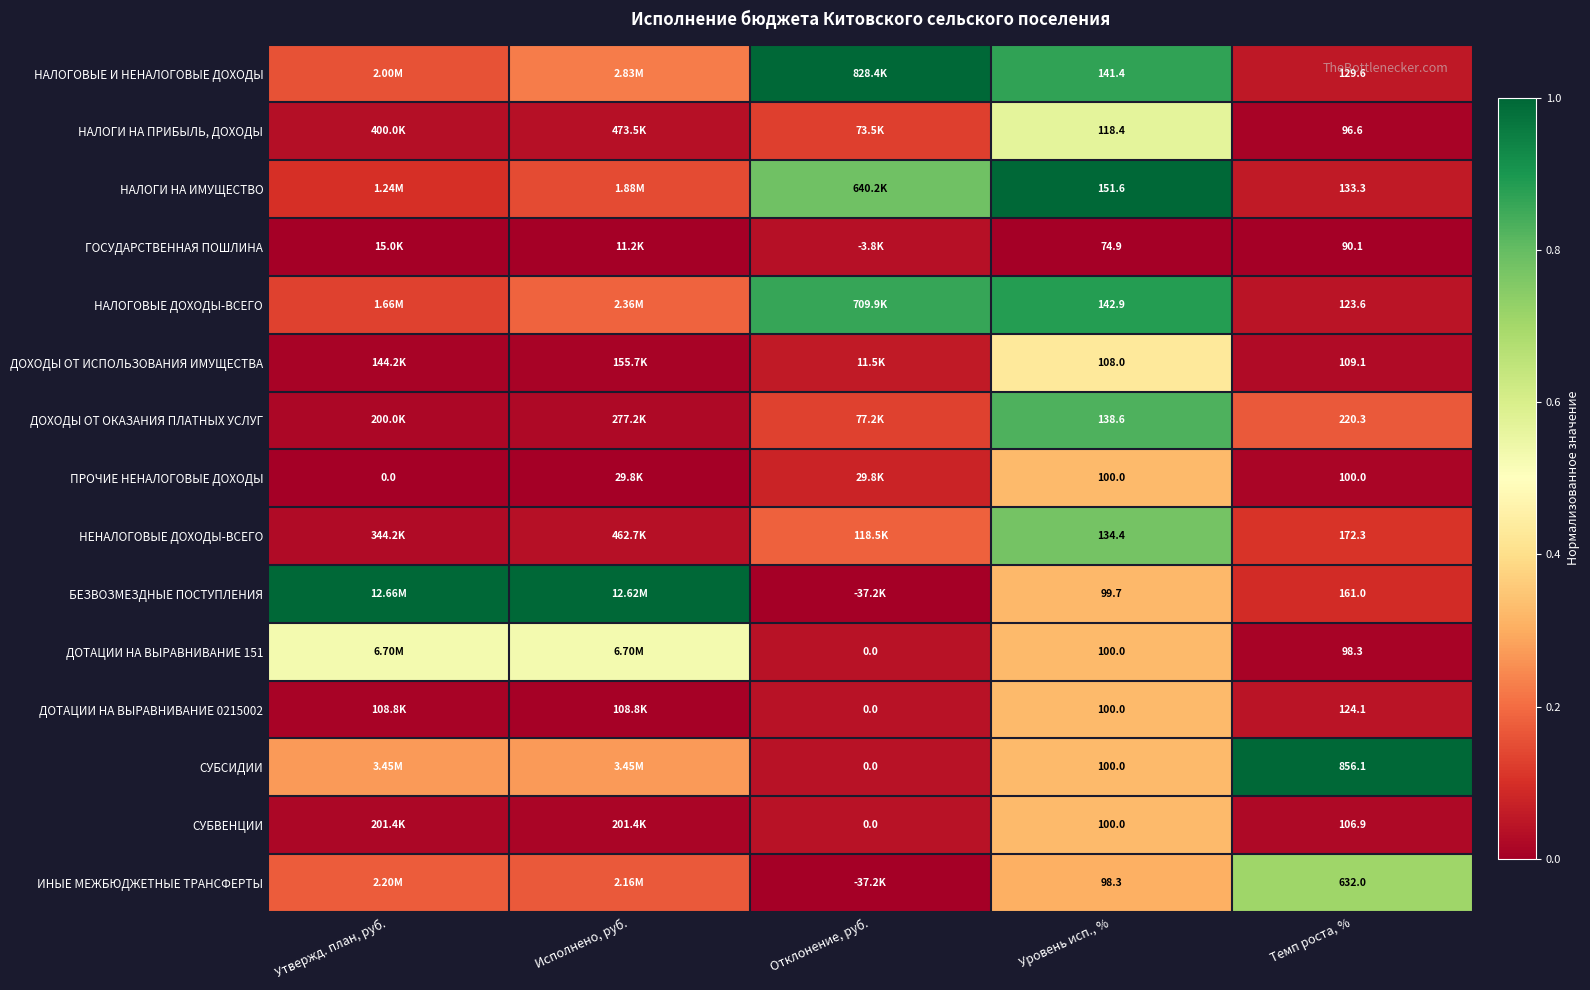

Between Отклонение, руб. and Темп роста, %, which series saw the biggest shift?

СУБСИДИИ